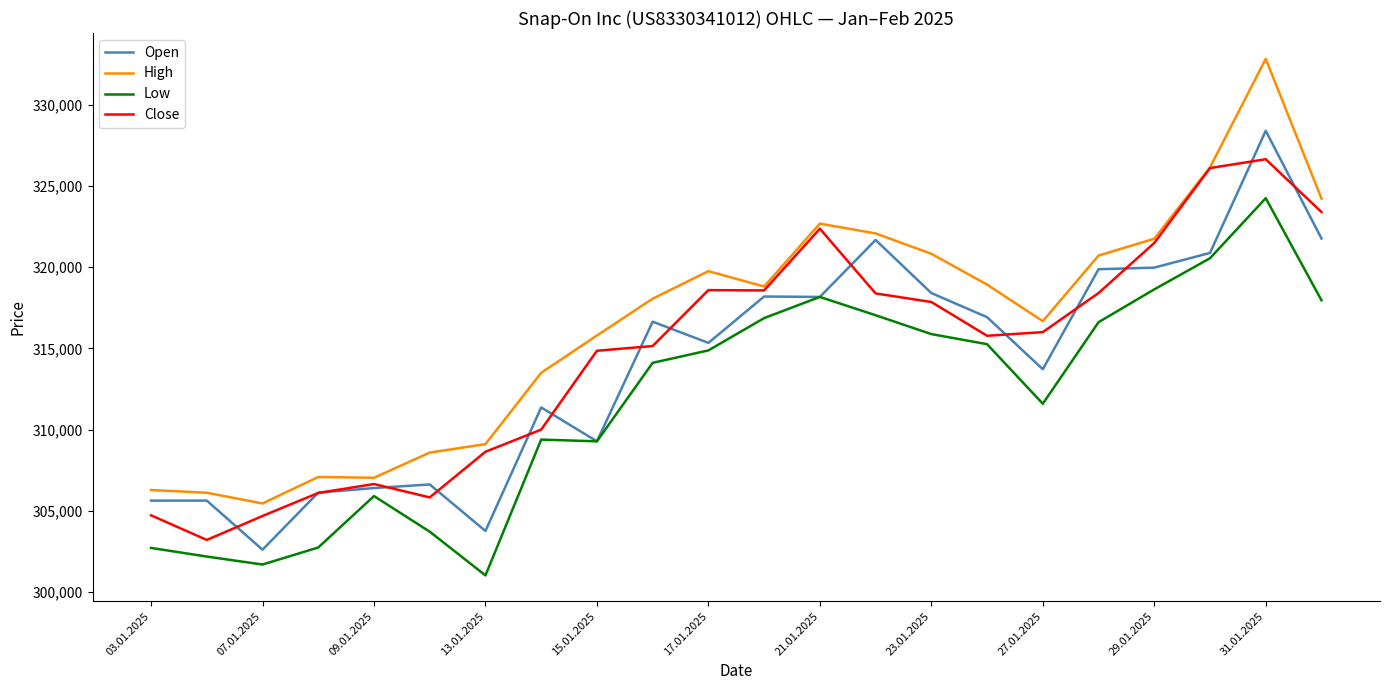

What is the highest value of the Low series?

324248